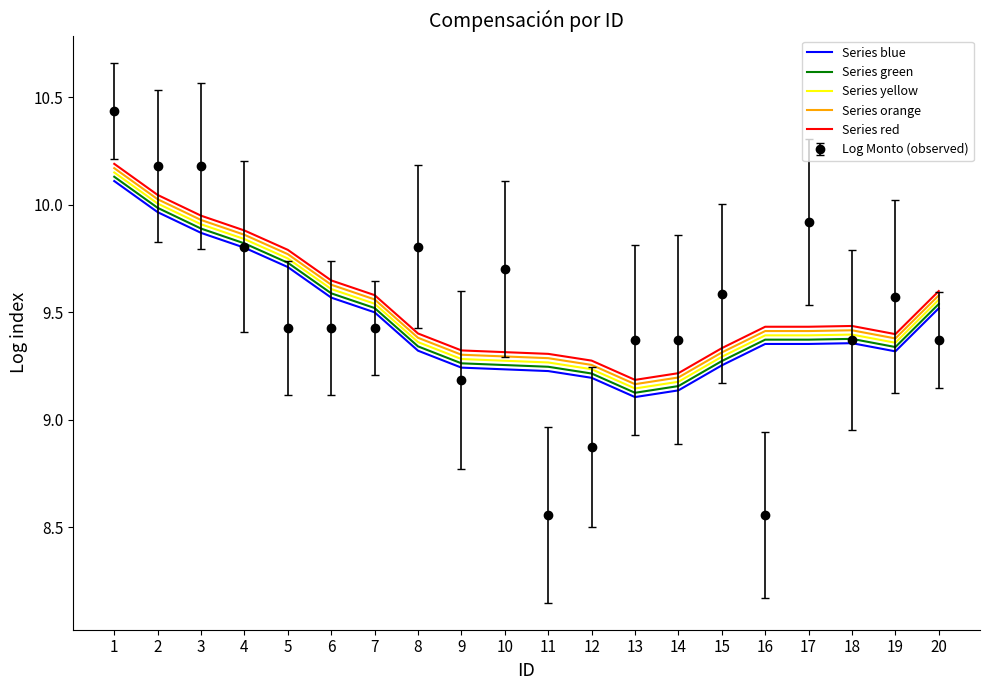

Between 9 and 12, which series saw the biggest shift?

Log Monto (observed)